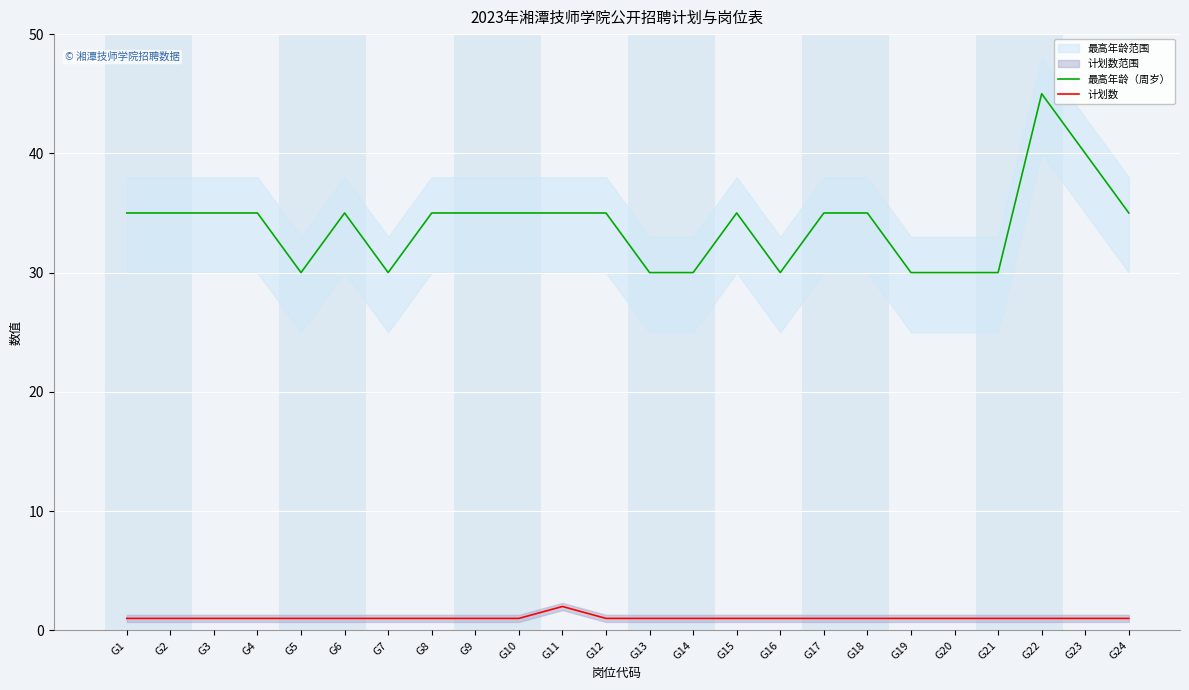

What is the value of the 计划数 point at the 4th from the left?

1